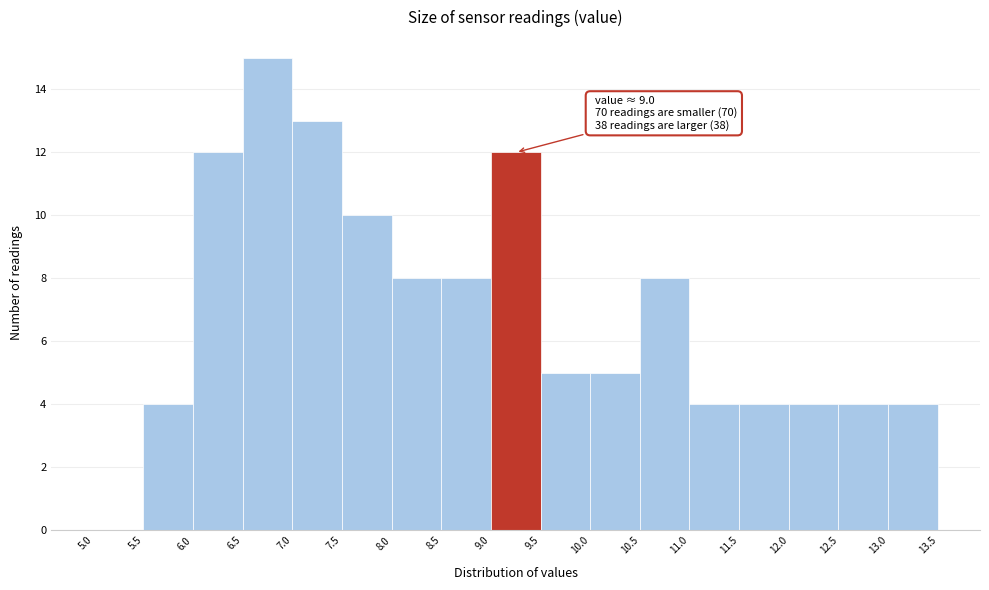

Over which range of the x-axis is the bar tallest?

6.5 to 7.0